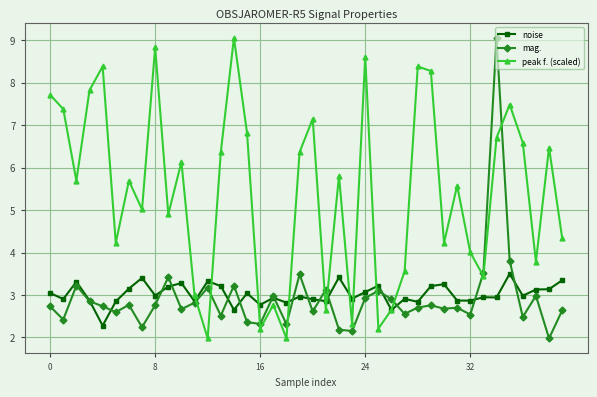

What is the value of the peak f. (scaled) point at the 35th from the left?

6.7